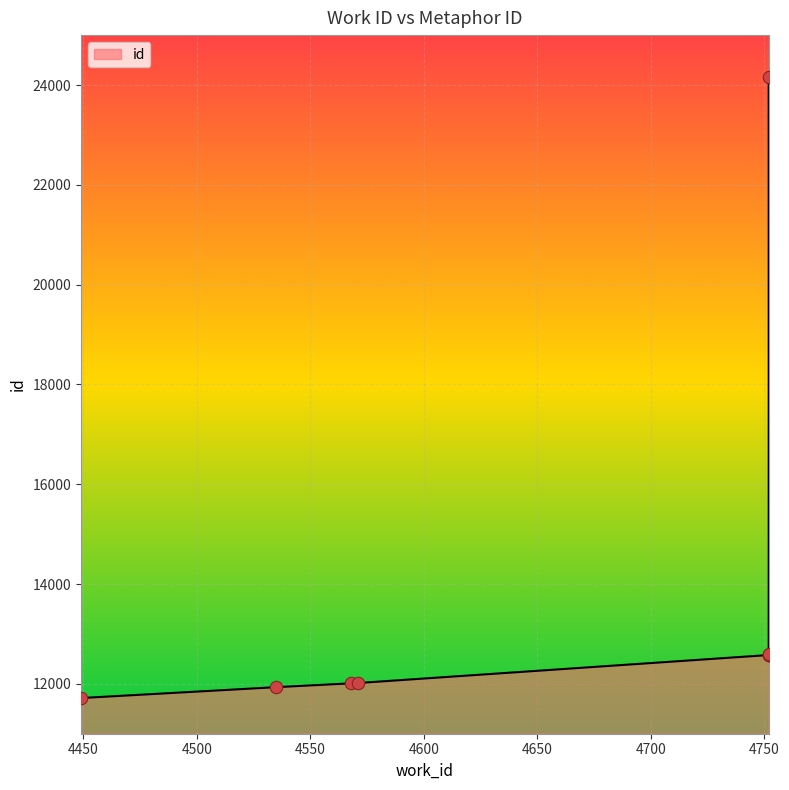

What is the change in value from 4535 to 4752?

+645